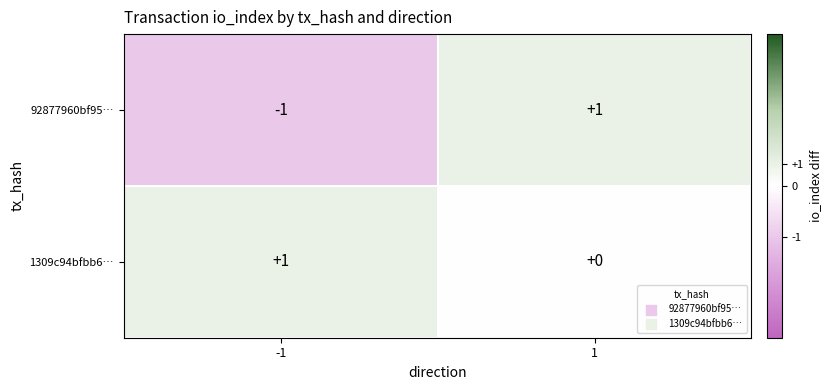

Reading right to left, what are all the values shown in this chart?

92877960bf95…: 1=1	-1=-1
1309c94bfbb6…: 1=0	-1=1